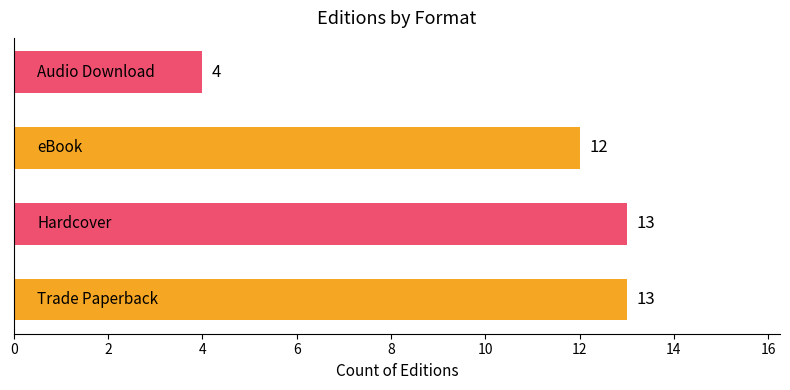

What is the difference between the maximum and minimum values?

9